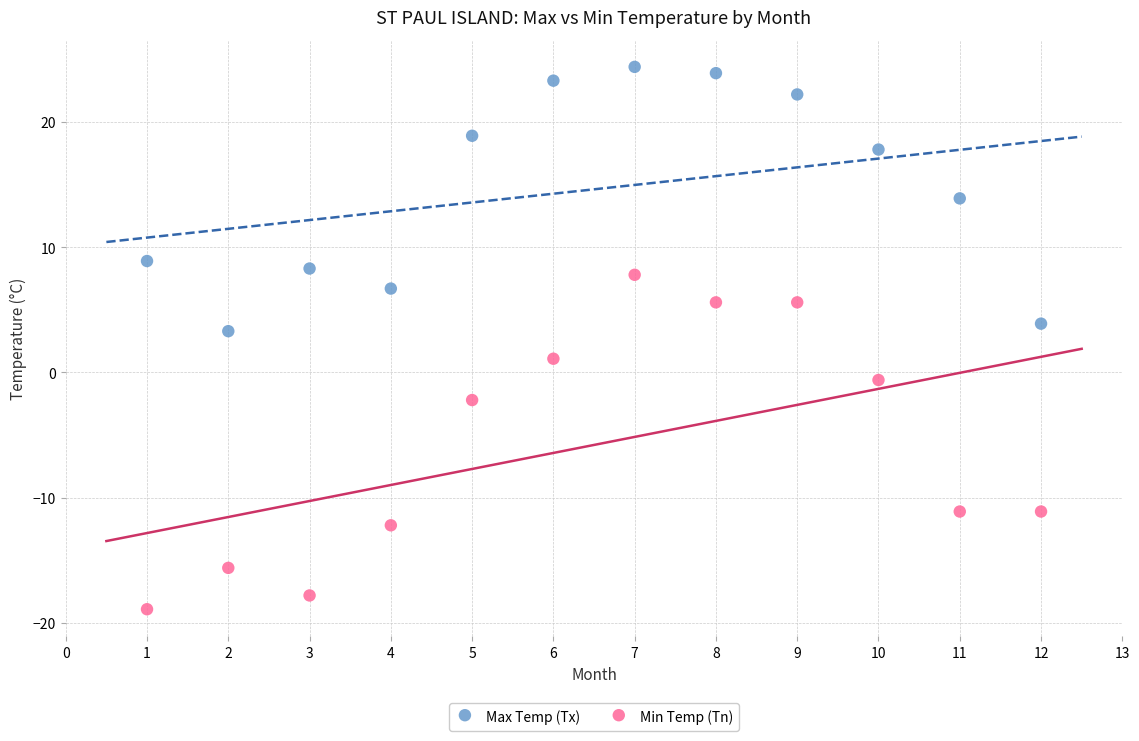

What is the X range (max minus min) for the scatter plot?

11.0